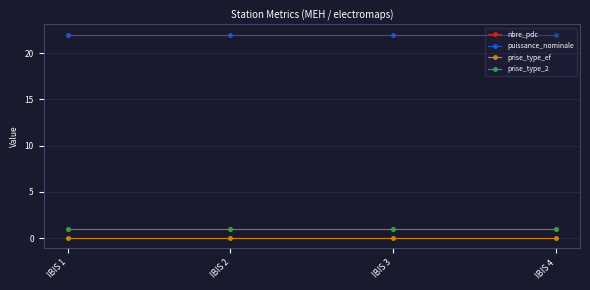

Is this an area chart (filled region under the line)?

No